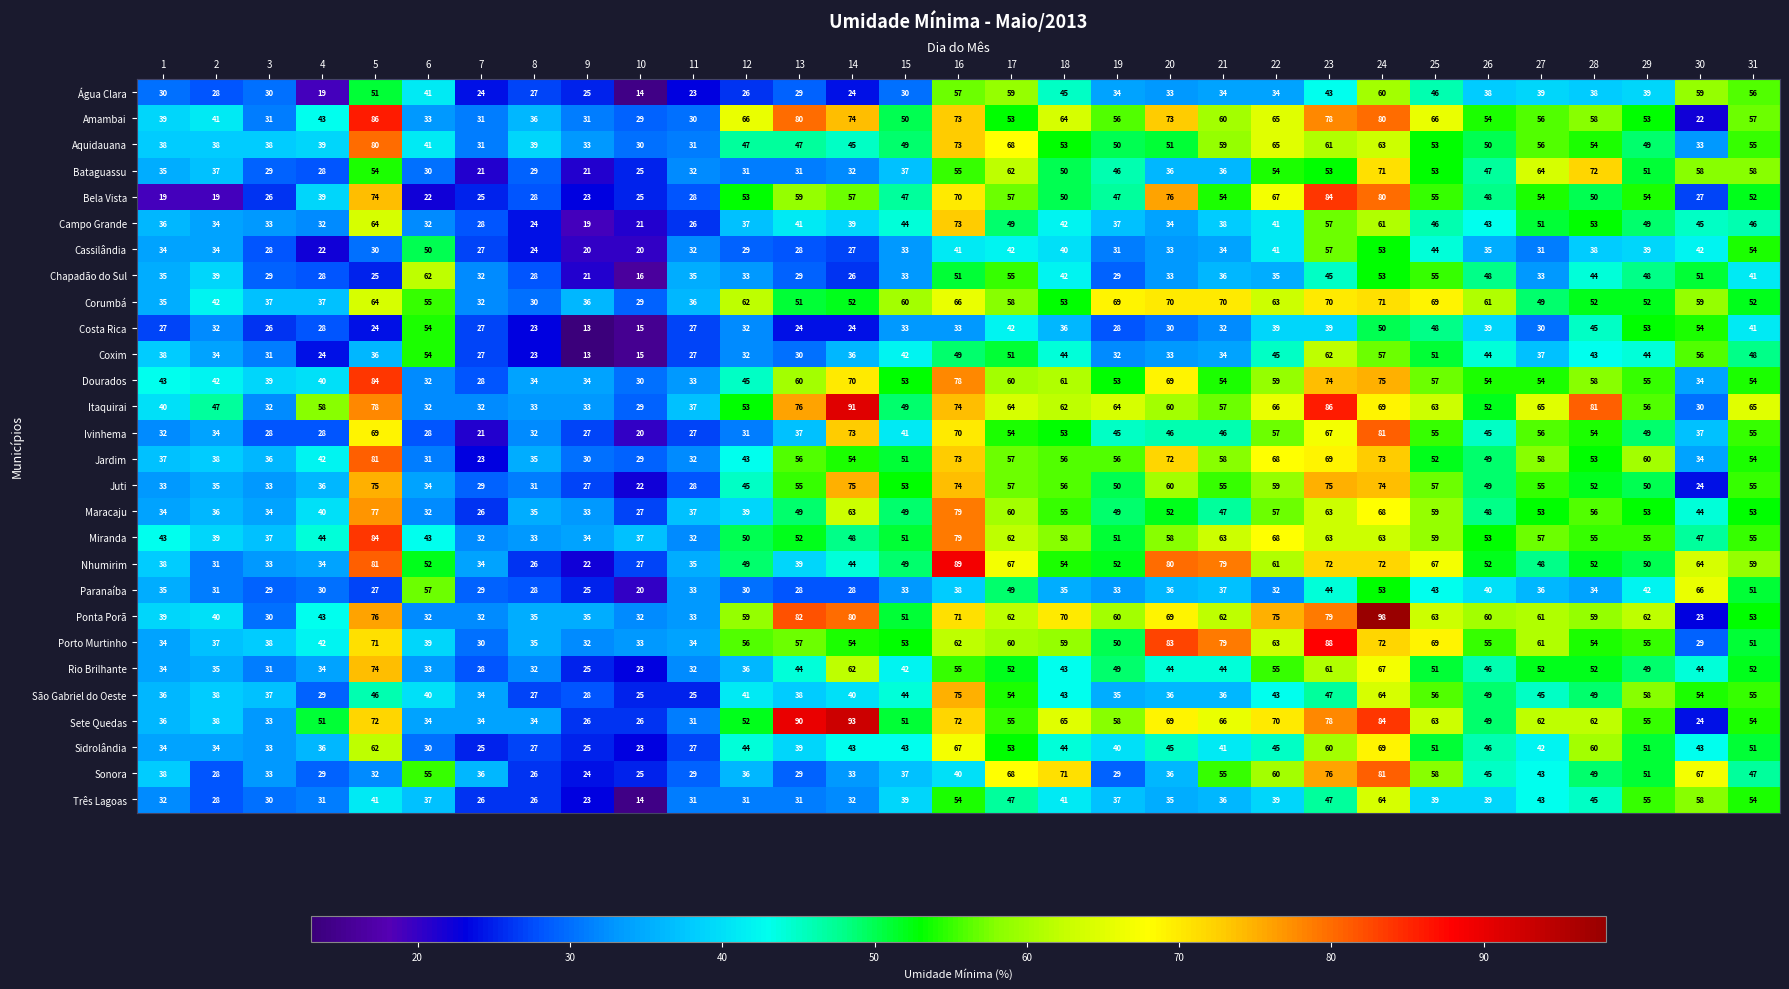

Which series has the widest spread of values?

Ponta Porã